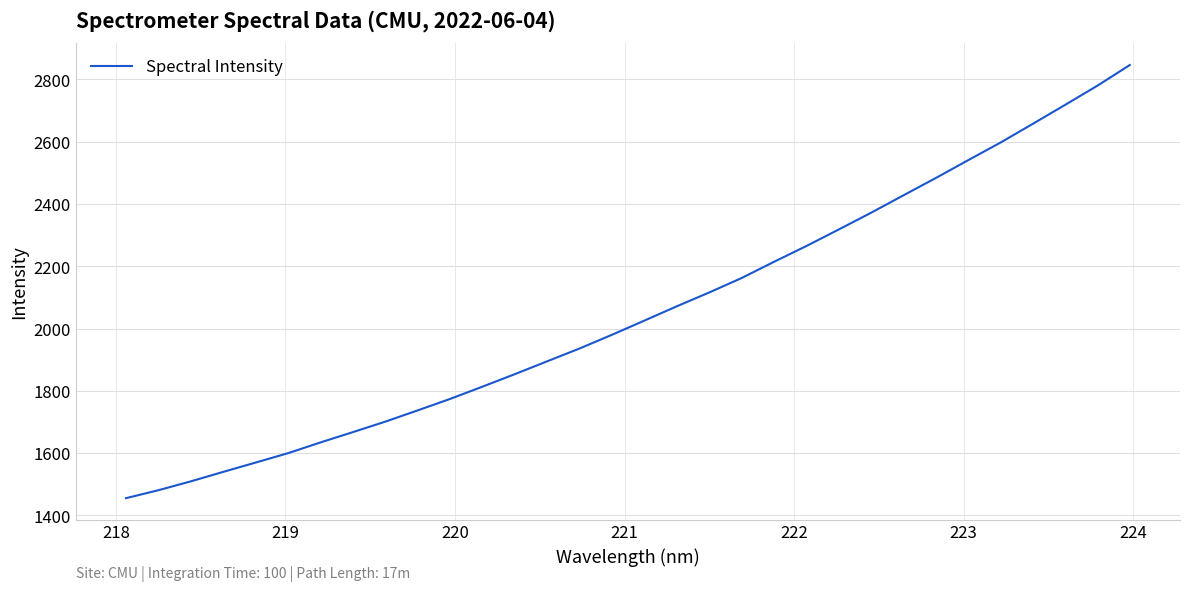

What is the maximum value shown in the chart?

2846.3